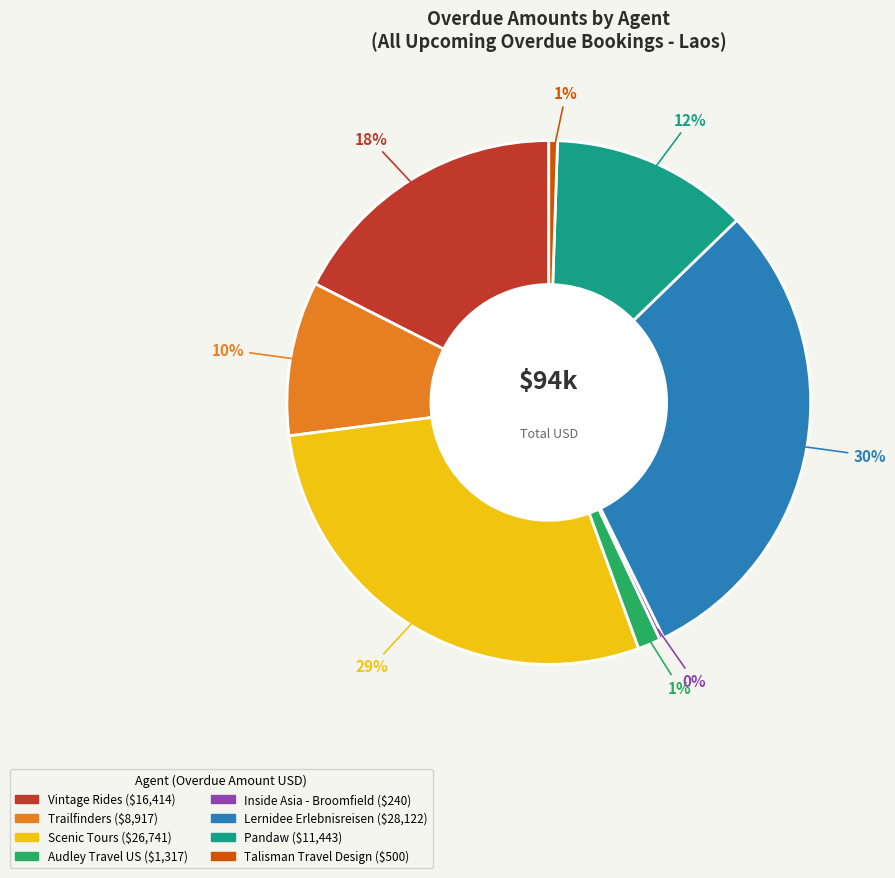

Is it true that Trailfinders is 19% of the pie?

False